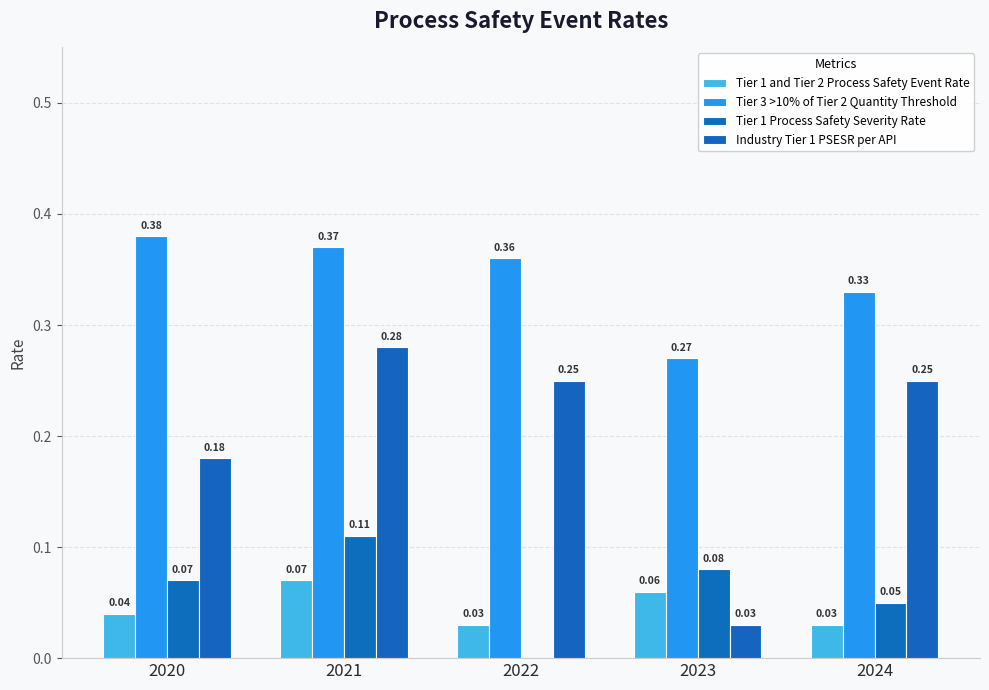

Reading right to left, list all the values displayed in this chart.

Tier 1 and Tier 2 Process Safety Event Rate: 2024=0.0	2023=0.1	2022=0.0	2021=0.1	2020=0.0
Tier 3 >10% of Tier 2 Quantity Threshold: 2024=0.3	2023=0.3	2022=0.4	2021=0.4	2020=0.4
Tier 1 Process Safety Severity Rate: 2024=0.1	2023=0.1	2022=0.0	2021=0.1	2020=0.1
Industry Tier 1 PSESR per API: 2024=0.2	2023=0.0	2022=0.2	2021=0.3	2020=0.2